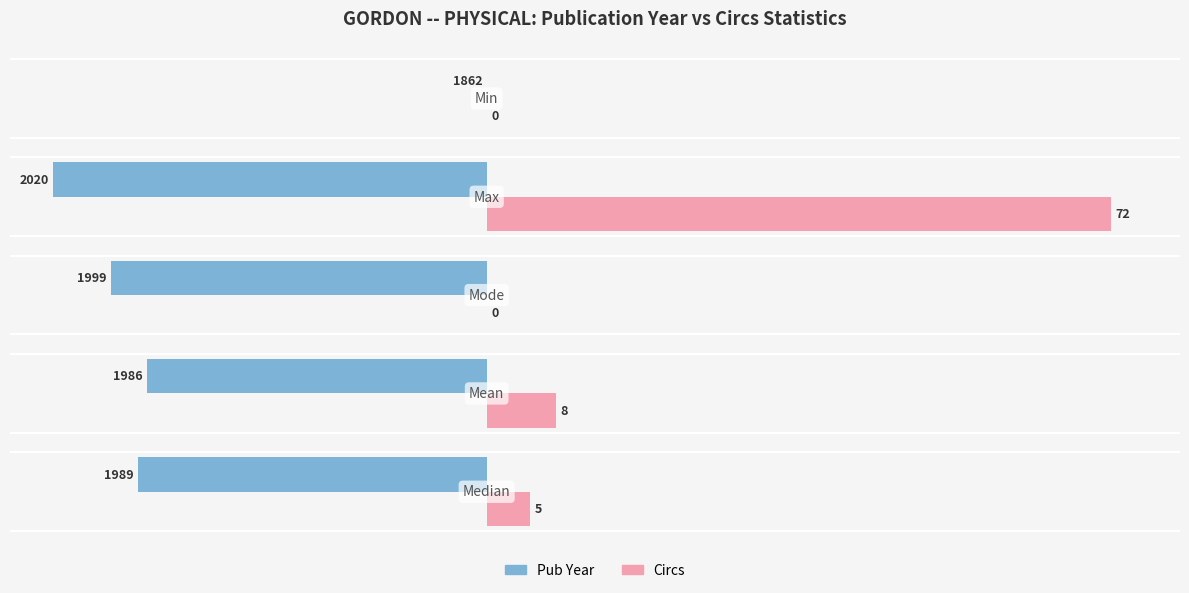

What is the average value of the Pub Year series?

-34.6